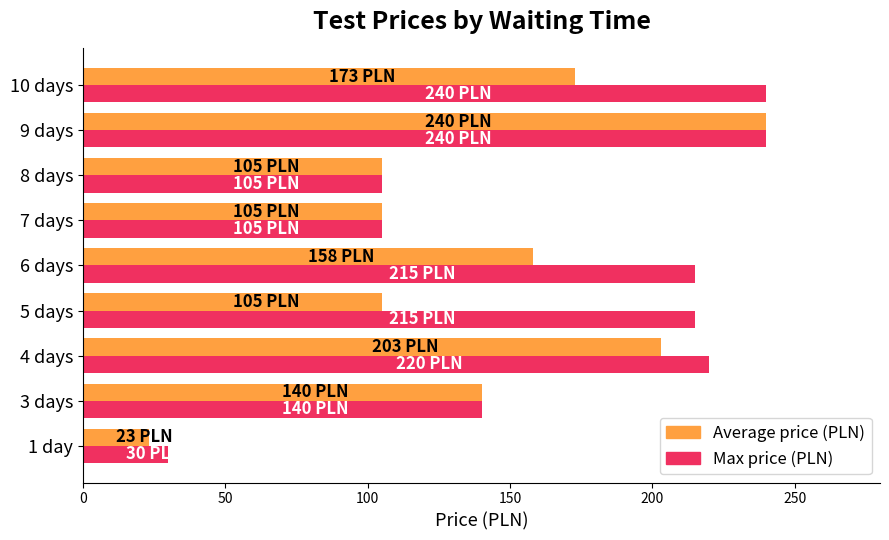

What is the sum of all Max price (PLN) values?

1510